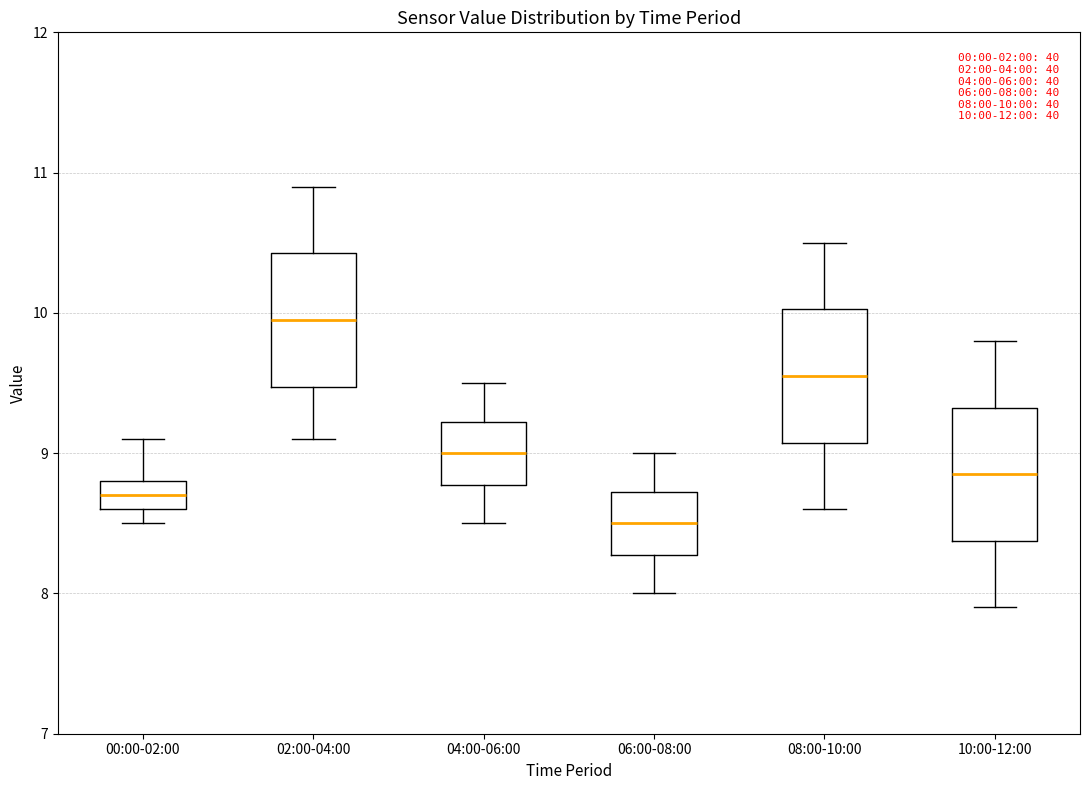

Which box has the highest median line?

02:00-04:00